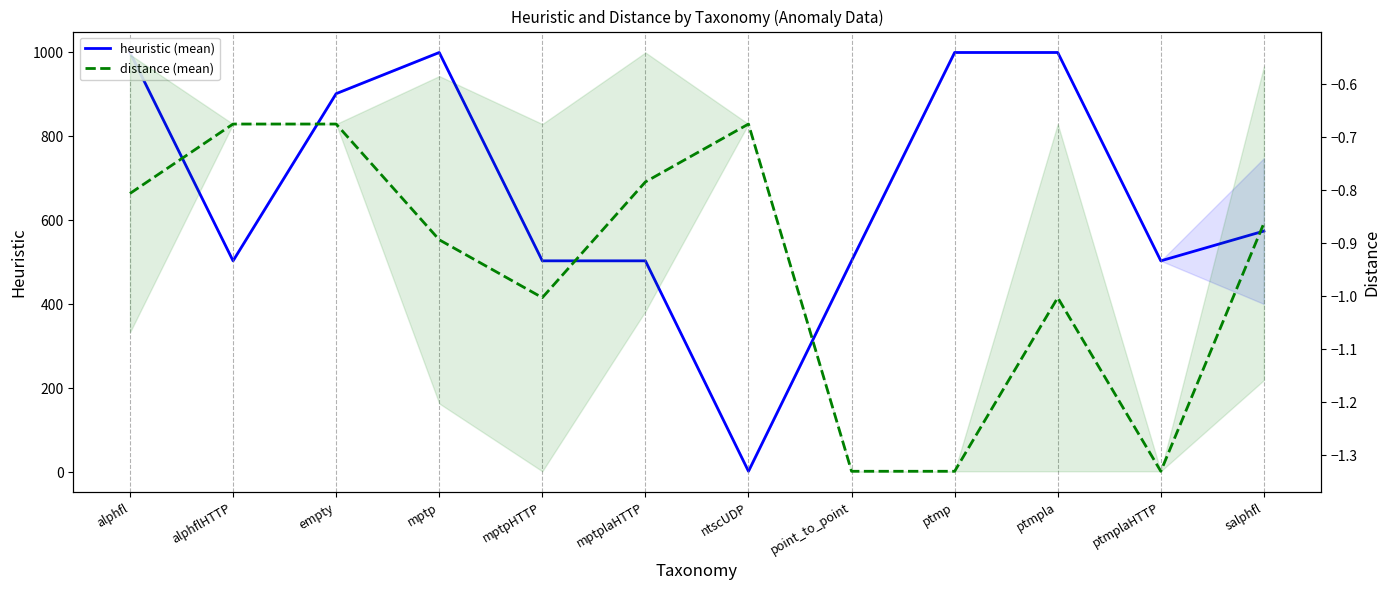

Rank the series by their average value, from highest to lowest.

heuristic (mean), distance (mean)